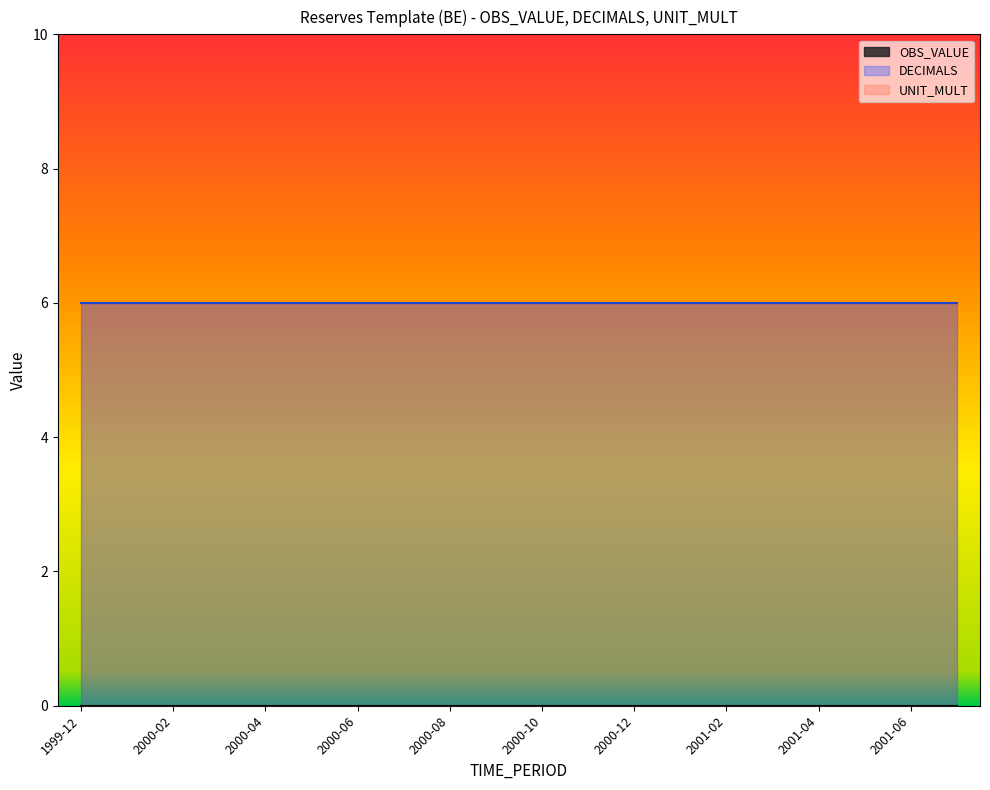

True or false: DECIMALS and UNIT_MULT cross at least once.

False